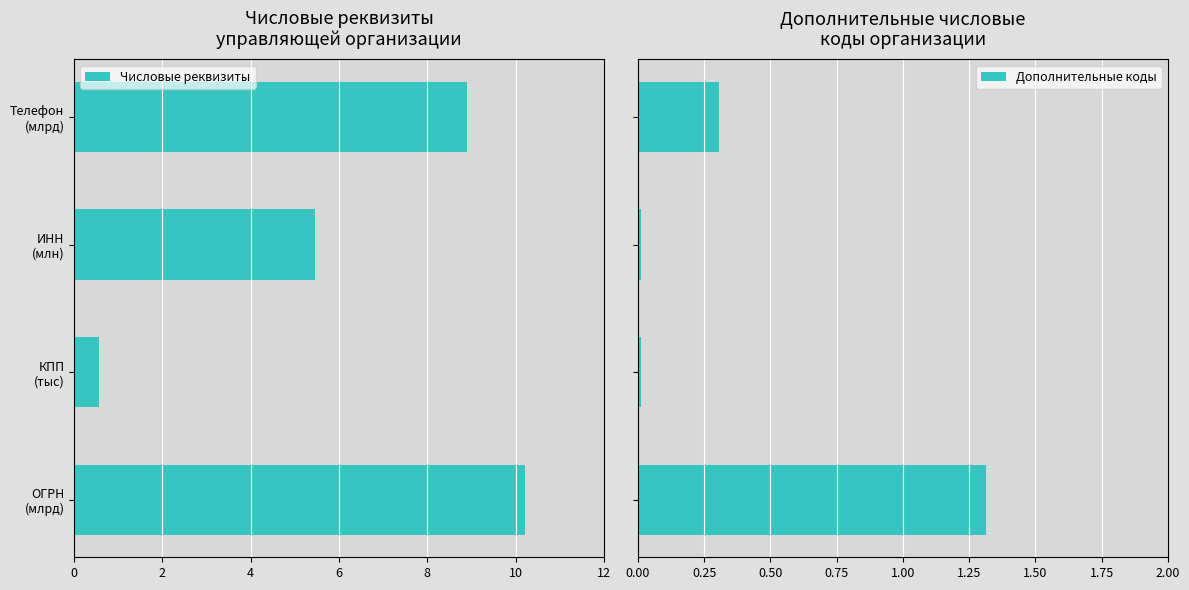

What is the sum of all Числовые реквизиты values?

-25.1